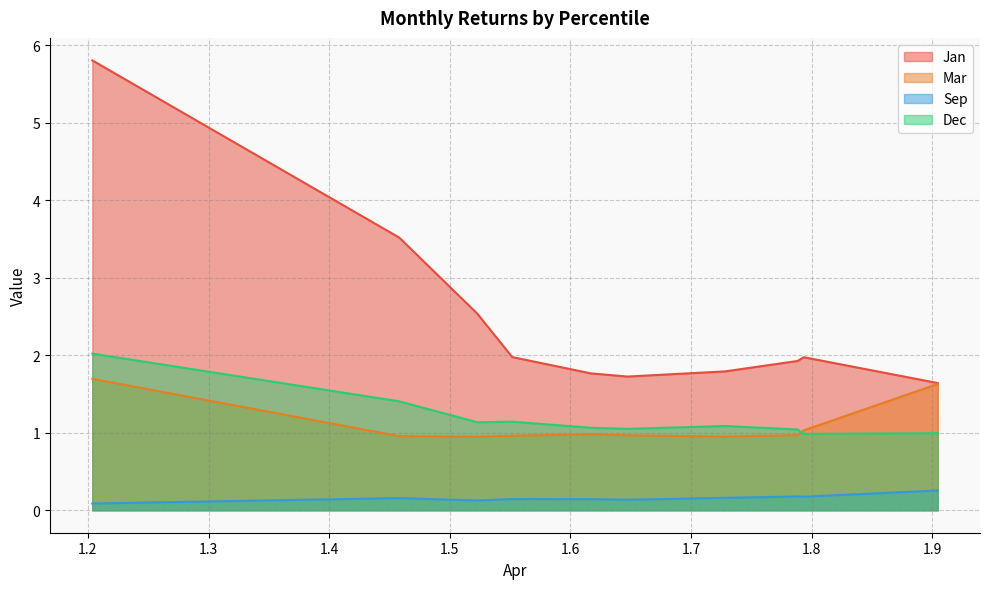

What is the difference between the maximum and minimum values in the Mar series?

0.7